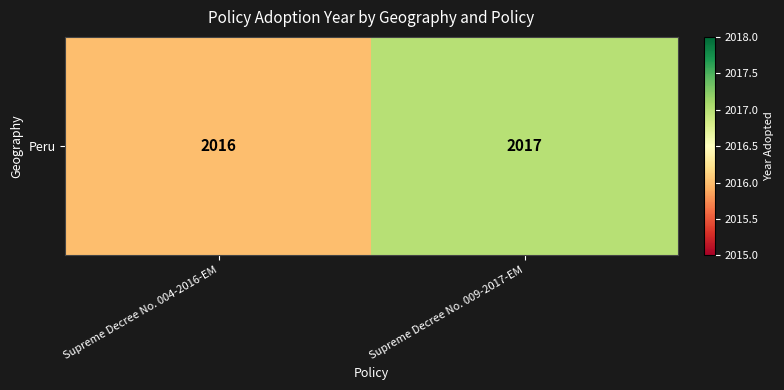

What is the ratio of the value at Supreme Decree No. 009-2017-EM to the value at Supreme Decree No. 004-2016-EM?

1.0